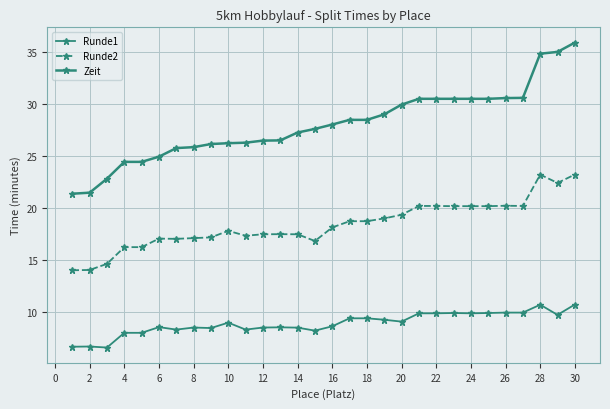

Does the chart display data point markers on the line(s)?

Yes